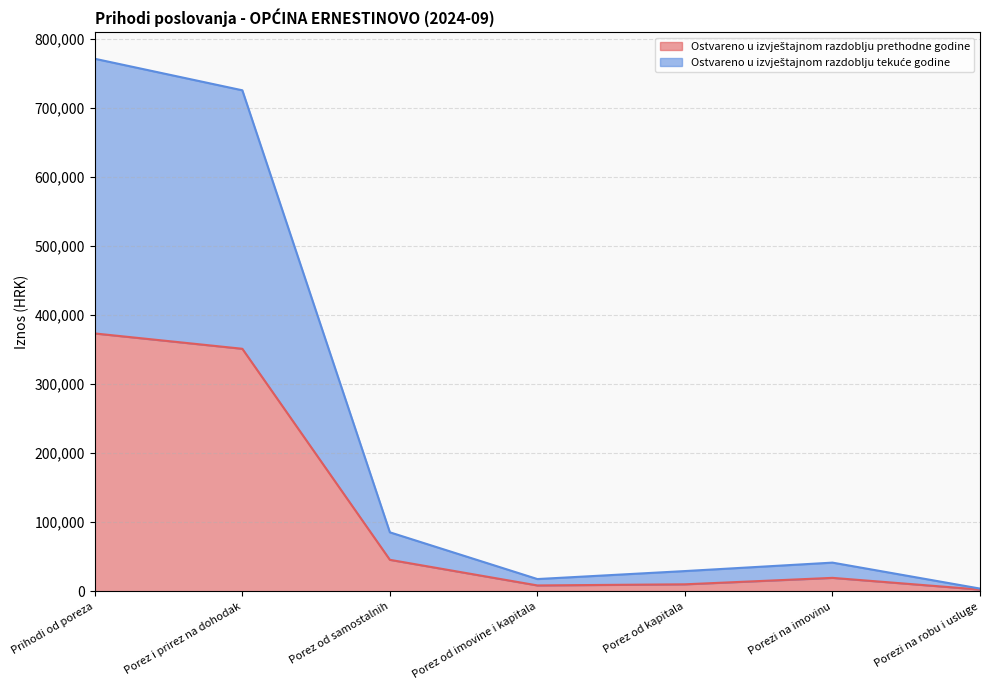

Where is the first local minimum for Ostvareno u izvještajnom razdoblju tekuće godine?

Porez od imovine i kapitala